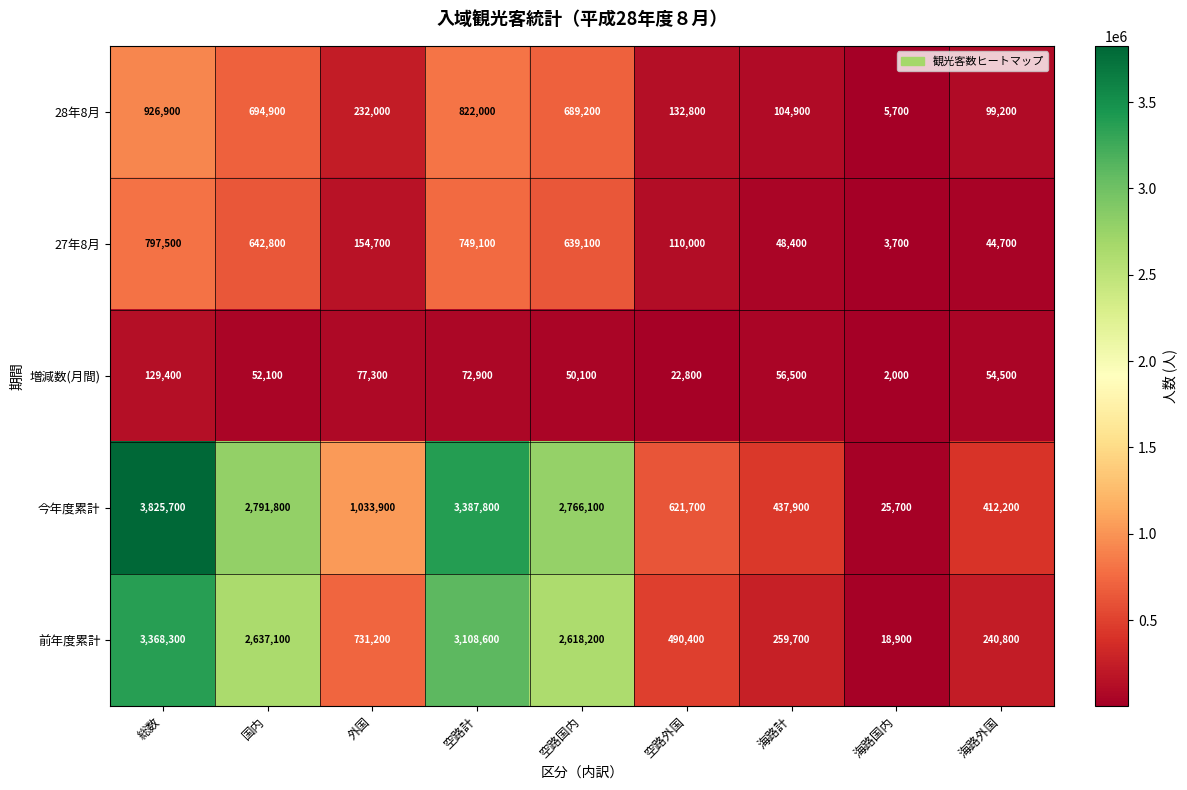

What is the smallest value displayed?

2000